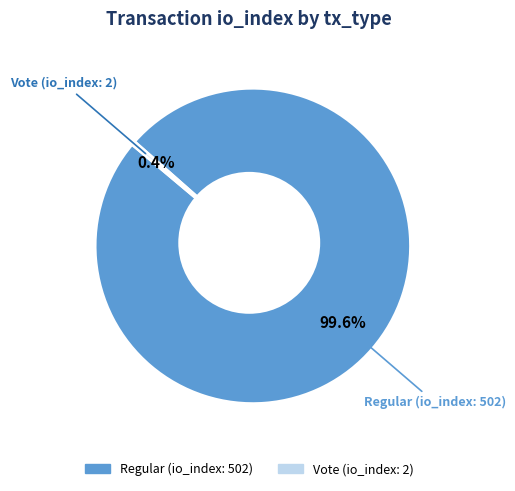

Combined, do Vote (io_index: 2) and Regular (io_index: 502) account for over 50%?

Yes